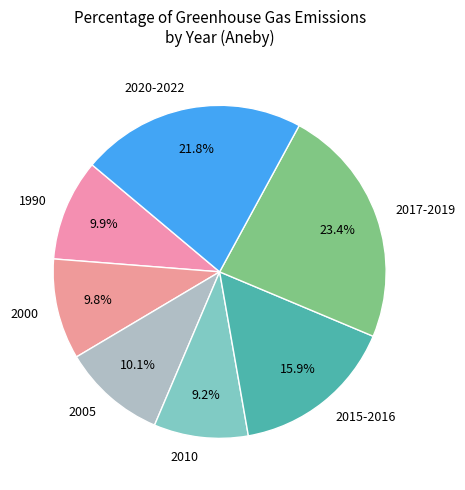

To the nearest percent, what is the average slice percentage?

14%